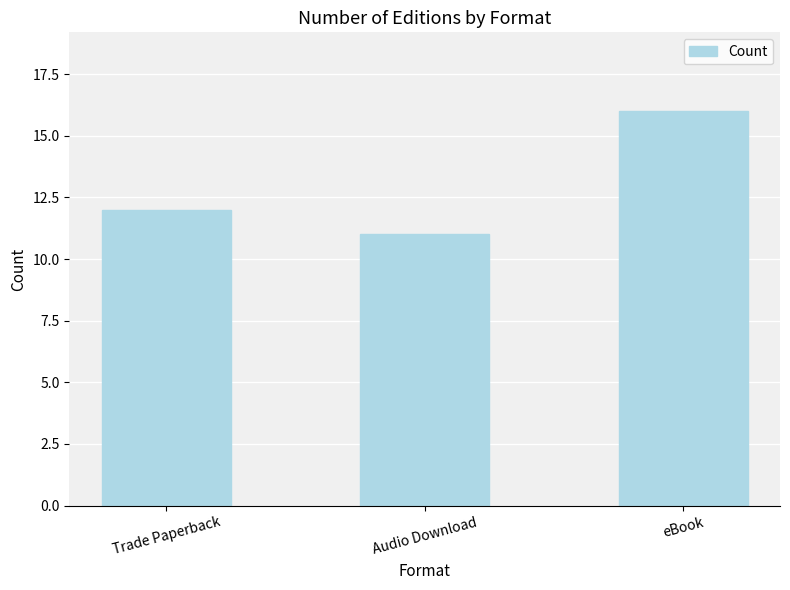

Which category has the lowest value across all series?

Audio Download